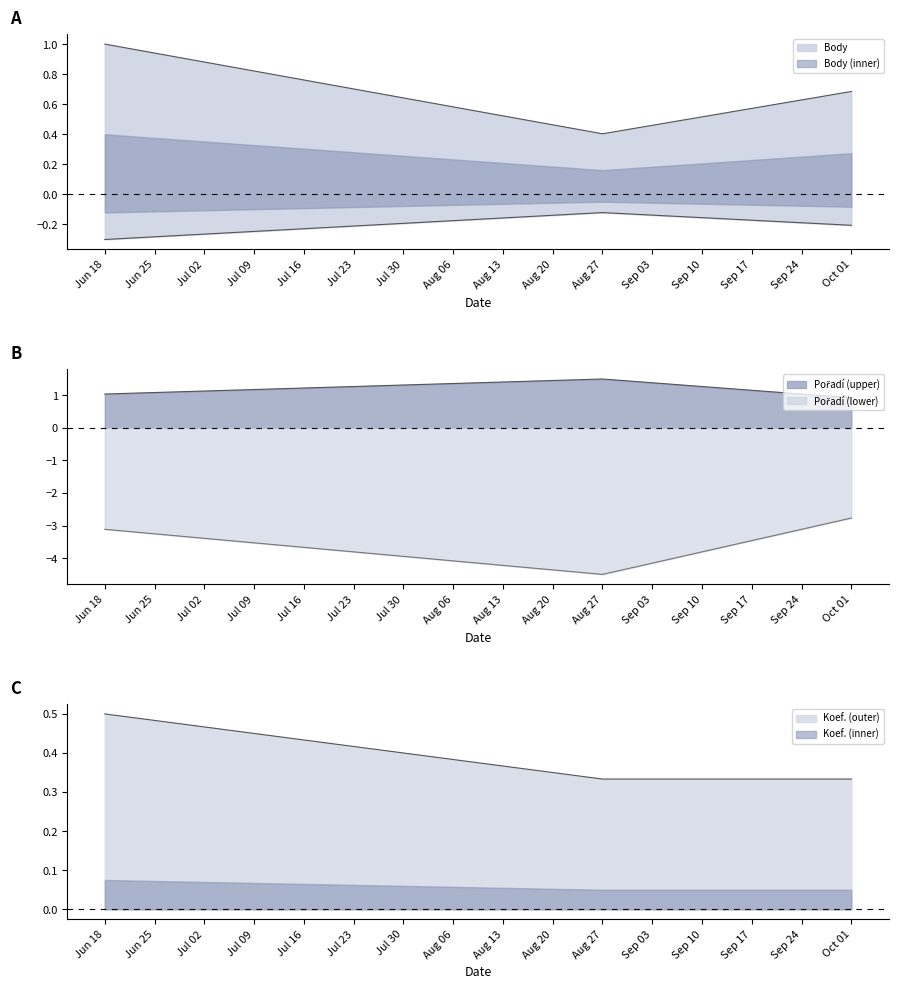

What is the difference between the Body values at Jun 18 and Oct 01?

0.3